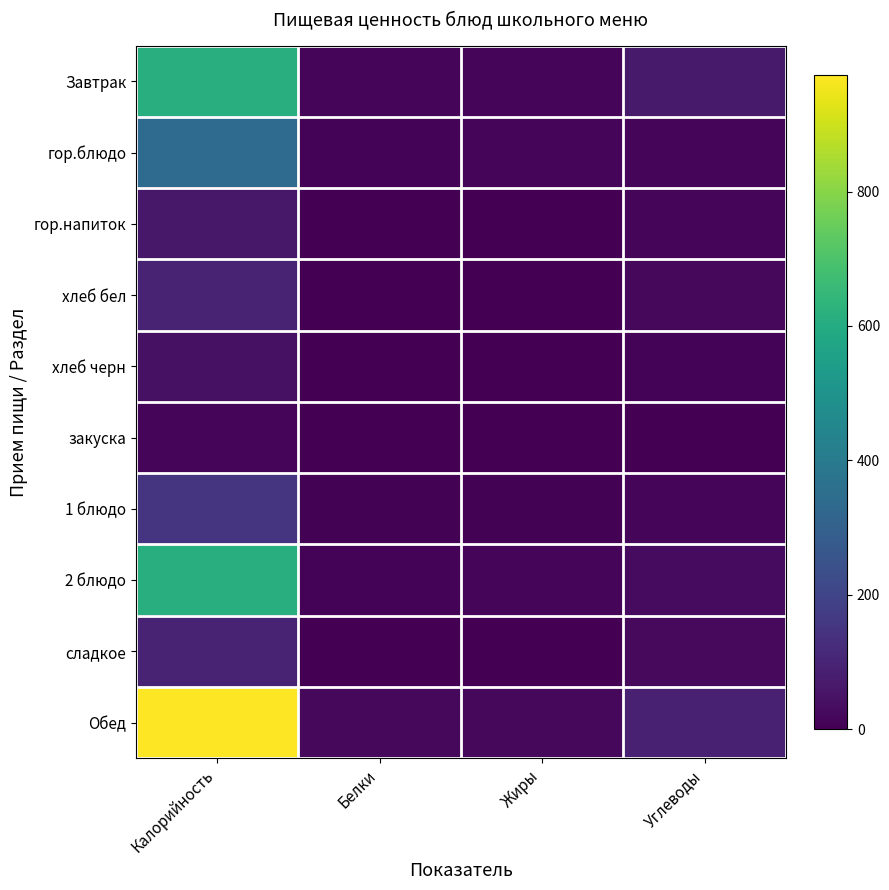

Reading left to right, what are all the values shown in this chart?

Завтрак: Калорийность=614.3	Белки=17.6	Жиры=17.6	Углеводы=70.1
гор.блюдо: Калорийность=341.7	Белки=11.3	Жиры=13.4	Углеводы=14.8
гор.напиток: Калорийность=61.4	Белки=3.0	Жиры=3.7	Углеводы=15.7
хлеб бел: Калорийность=94.9	Белки=1.4	Жиры=0.1	Углеводы=19.9
хлеб черн: Калорийность=44.9	Белки=0.9	Жиры=0.1	Углеводы=10.0
закуска: Калорийность=15.2	Белки=0.8	Жиры=0.0	Углеводы=2.7
1 блюдо: Калорийность=150.2	Белки=6.0	Жиры=4.4	Углеводы=11.7
2 блюдо: Калорийность=612.7	Белки=11.0	Жиры=17.7	Углеводы=29.9
сладкое: Калорийность=98.5	Белки=0.2	Жиры=0.1	Углеводы=24.7
Обед: Калорийность=973.5	Белки=20.6	Жиры=22.6	Углеводы=89.9